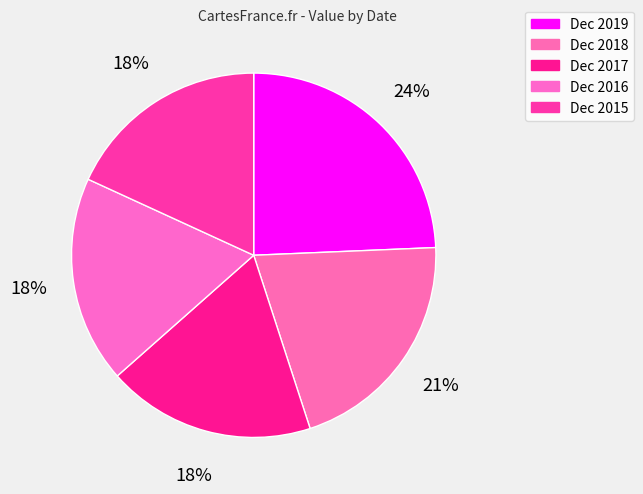

Count the number of slices in the pie.

5